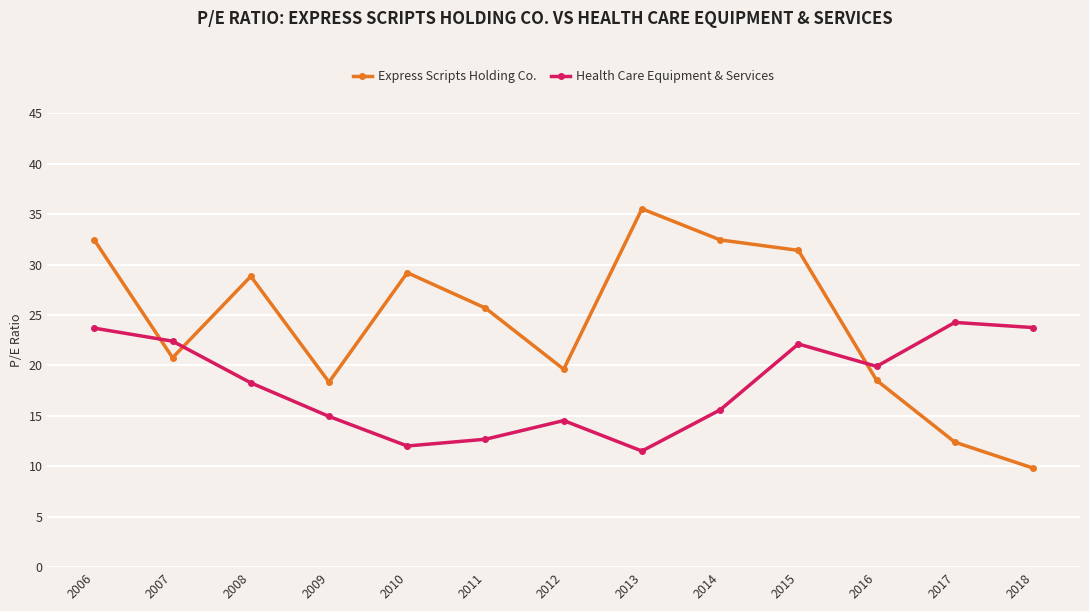

What are all the series names shown in the legend?

Express Scripts Holding Co., Health Care Equipment & Services